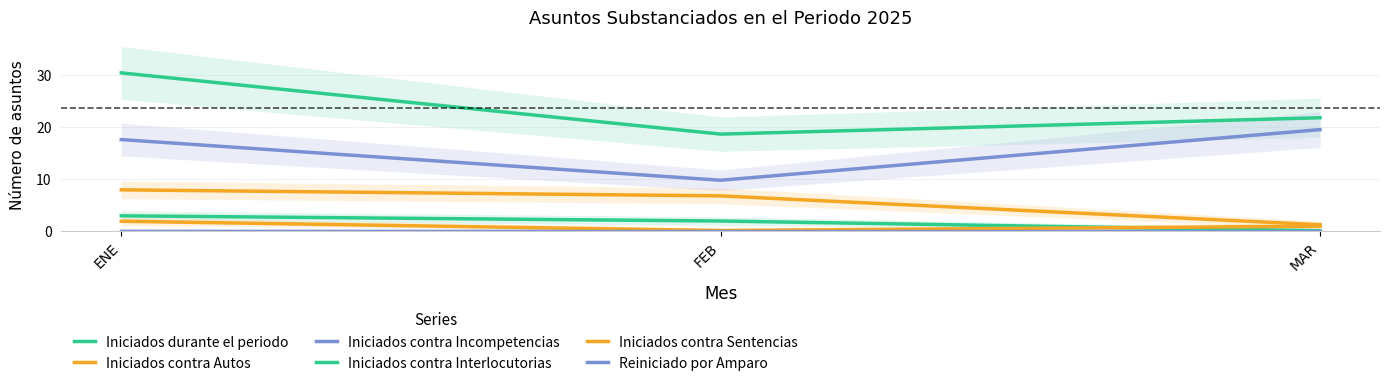

Which series has the widest spread of values?

Iniciados durante el periodo